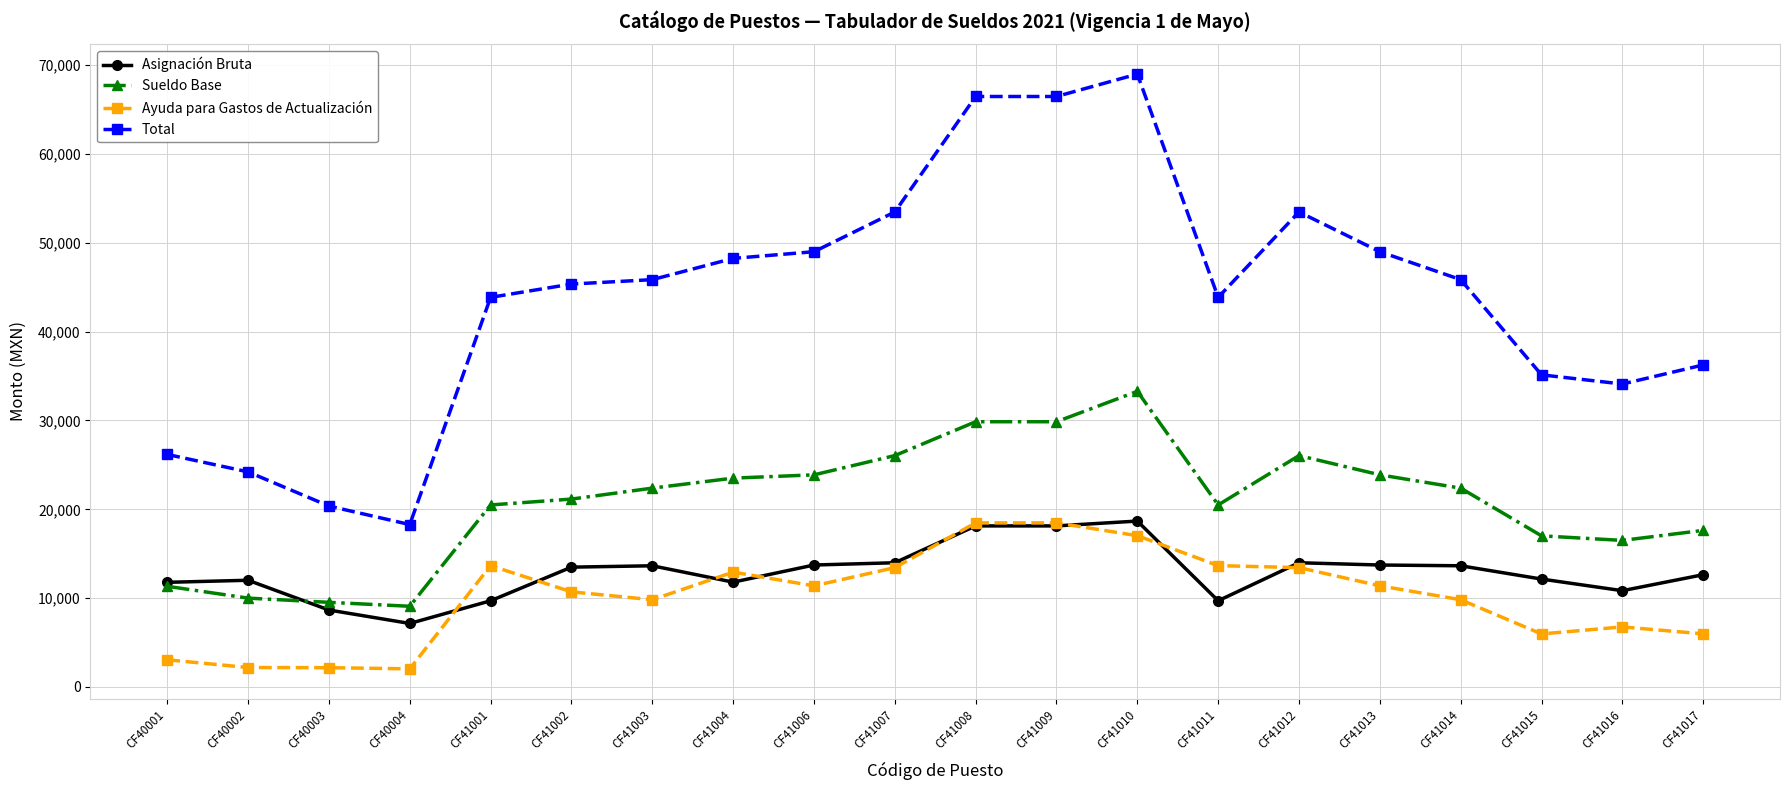

At which category is the sum across all series the highest?

CF41010